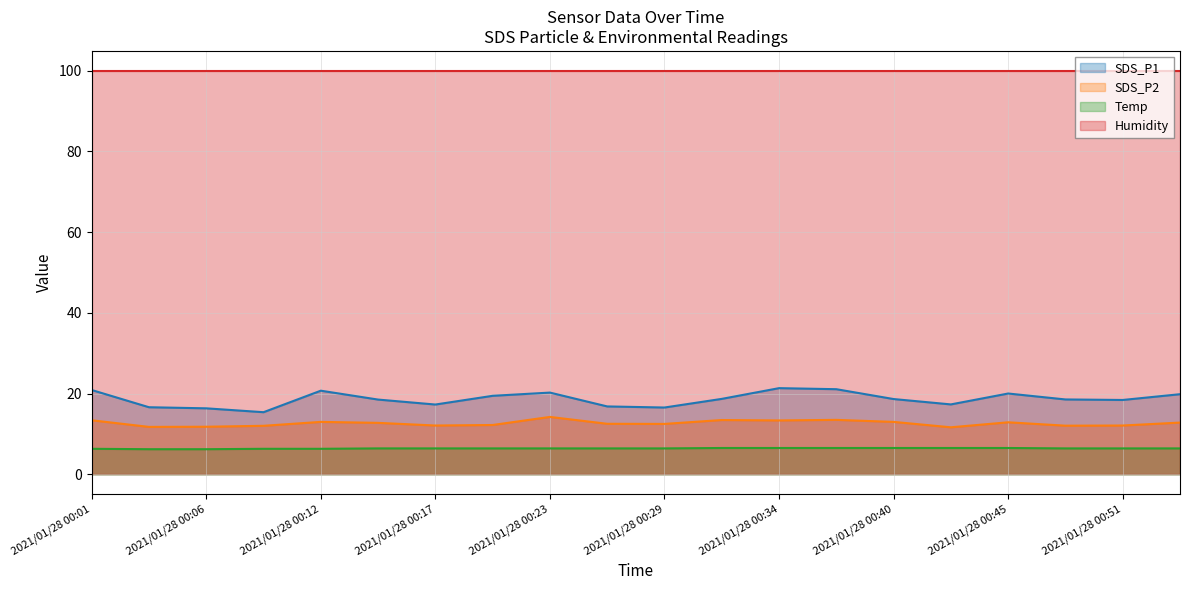

What is the difference between the Temp values at 2021/01/28 00:09 and 2021/01/28 00:45?

0.2